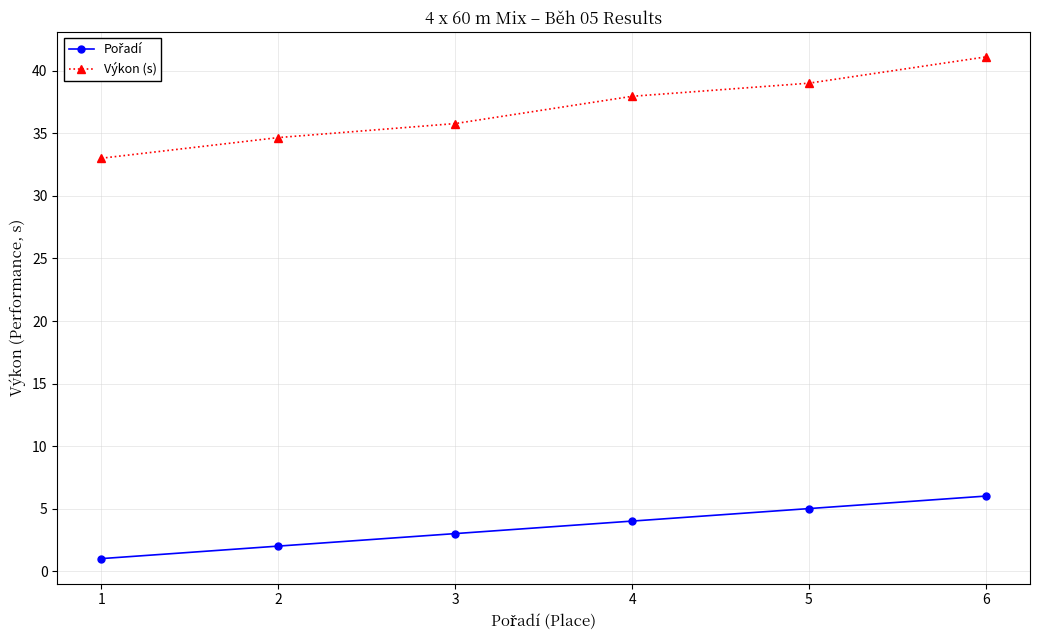

What is the difference between the second highest and minimum values in the Výkon (s) series?

6.0